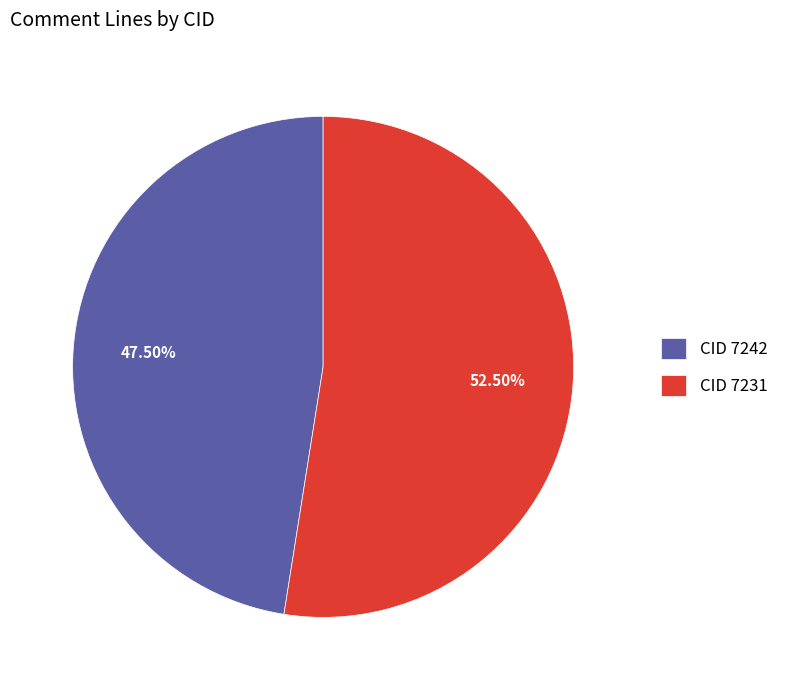

Which category has the smallest portion of the pie?

CID 7242